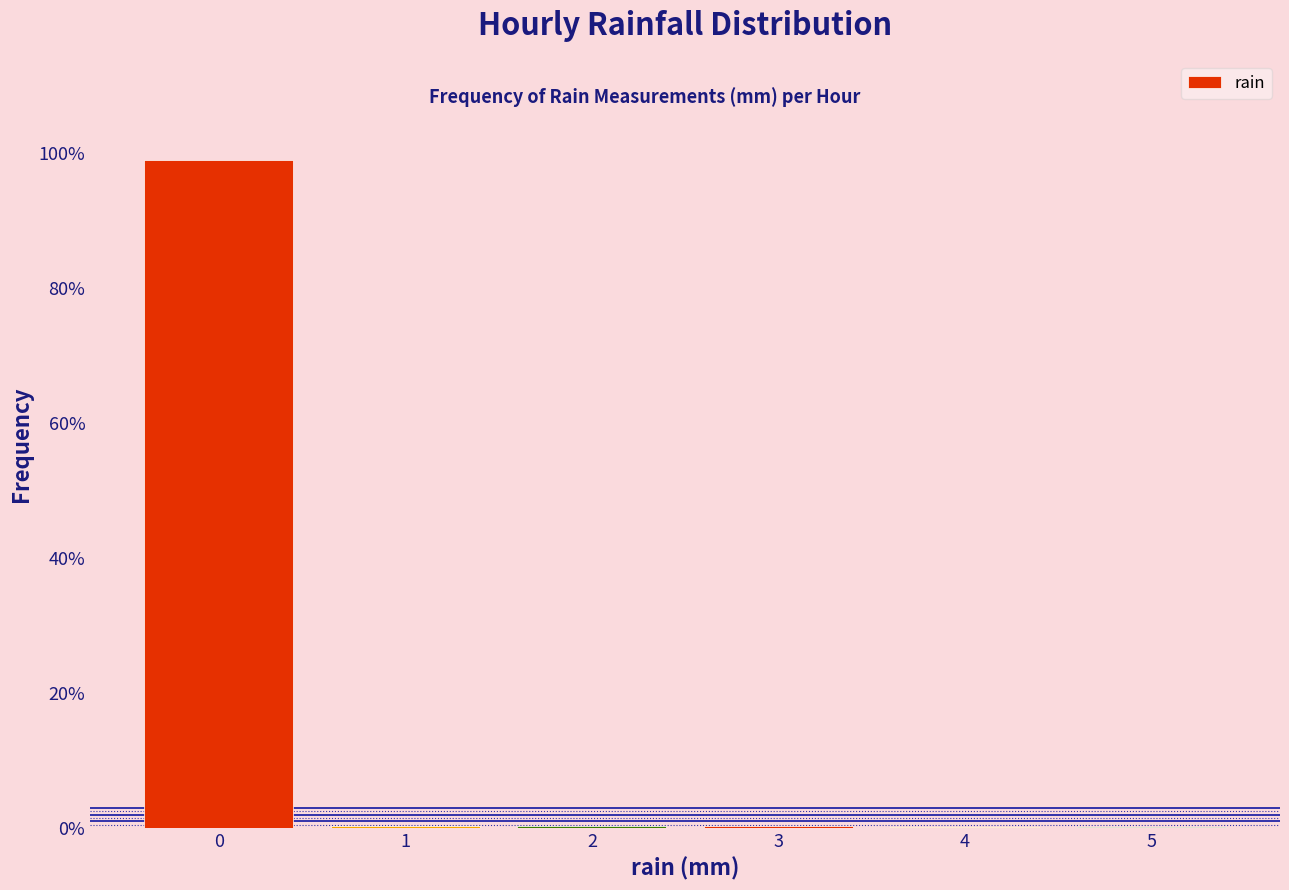

The chart shows a value of 98.9 at 0. True or false?

True